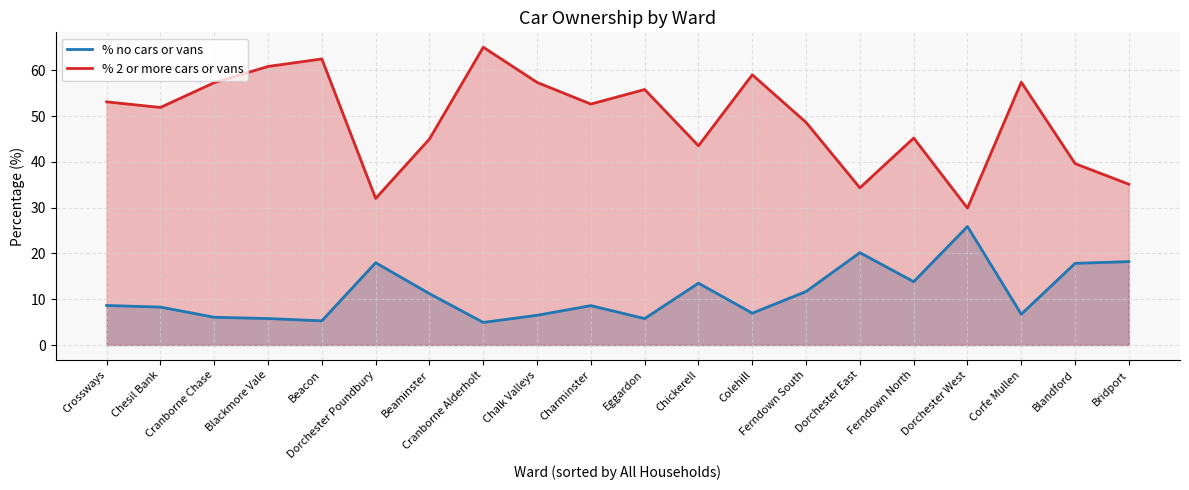

What position from the left is Cranborne Alderholt?

8